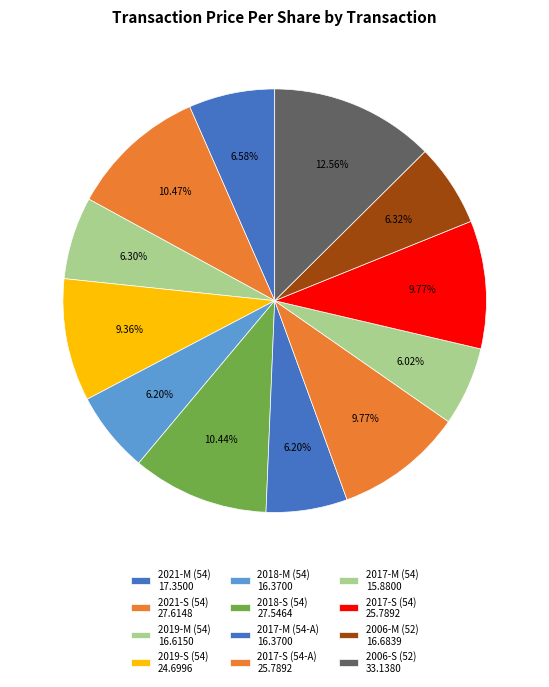

Rank the categories by value from lowest to highest.

2017-M (54), 2018-M (54), 2017-M (54-A), 2019-M (54), 2006-M (52), 2021-M (54), 2019-S (54), 2017-S (54-A), 2017-S (54), 2018-S (54), 2021-S (54), 2006-S (52)